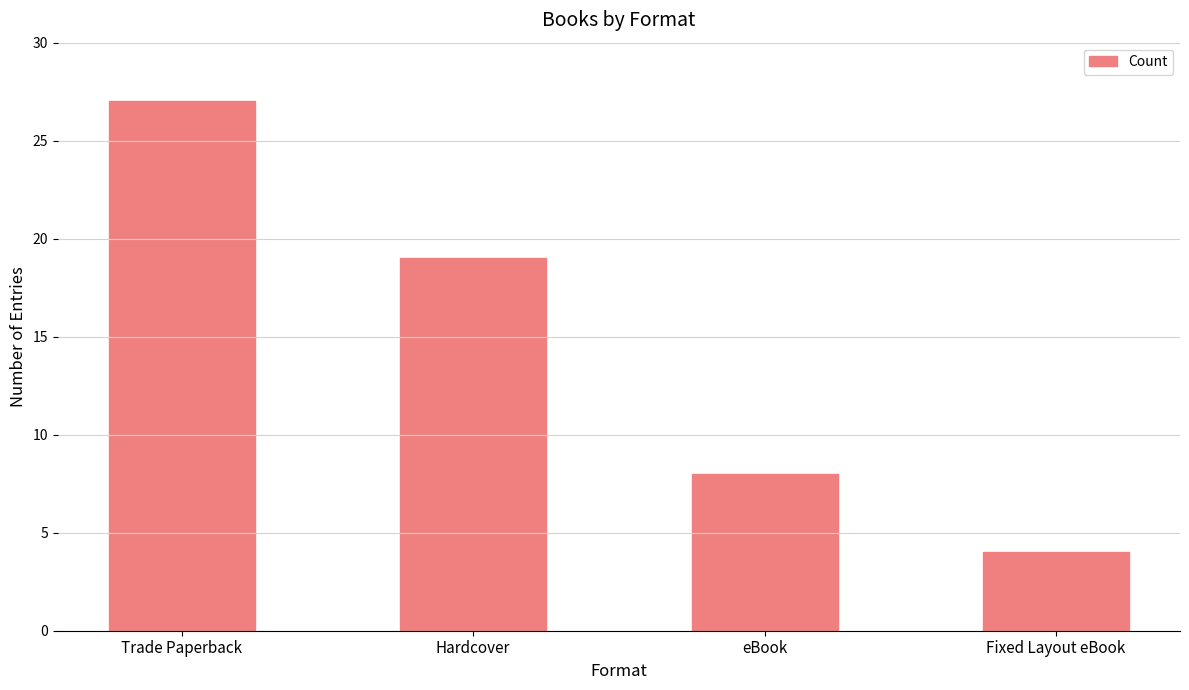

Which has a higher value, Hardcover or Trade Paperback?

Trade Paperback